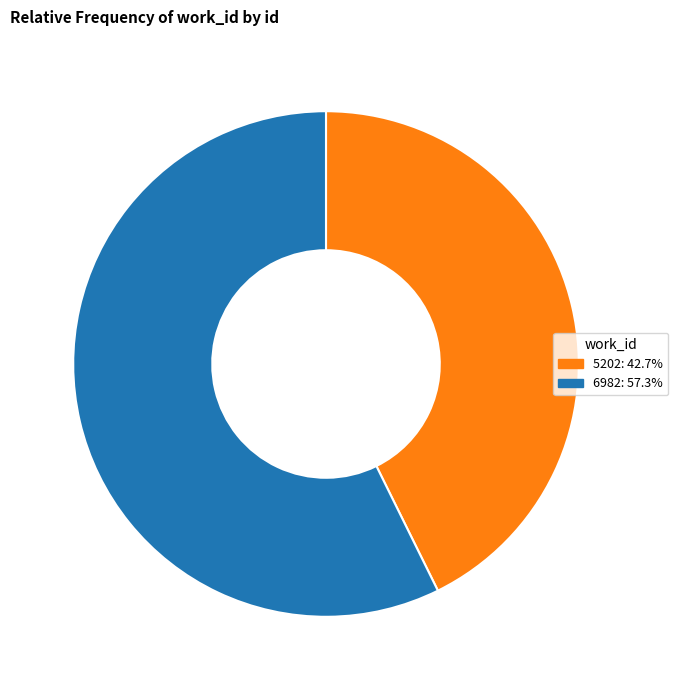

Is the sum of 6982: 57.3% and 5202: 42.7% greater than half?

Yes